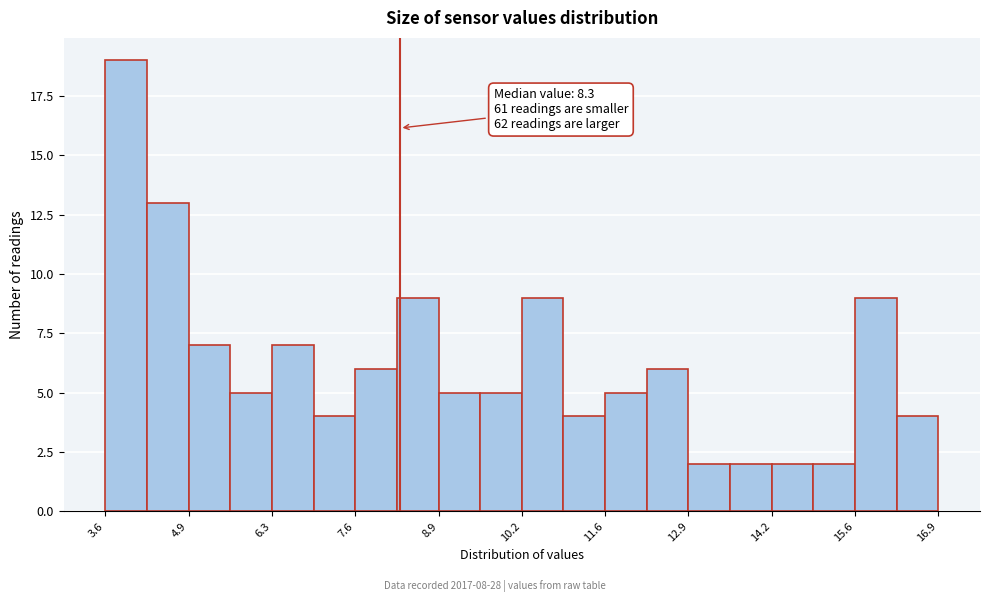

Around what value on the x-axis is the tallest bar? Give the approximate position of its centre, as read against the axis.

4.0